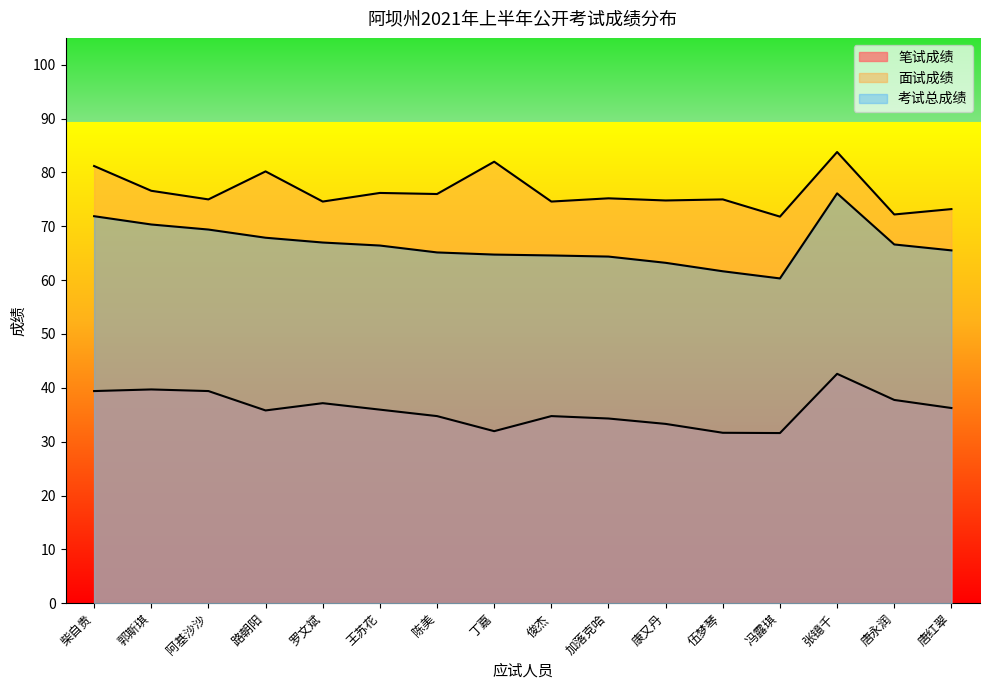

Does the chart display data point markers on the line(s)?

No